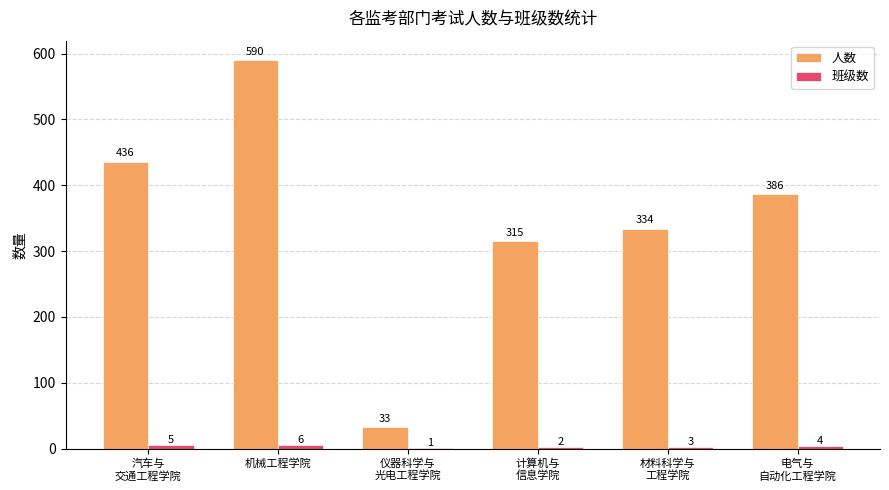

Does the chart contain stacked bars?

No